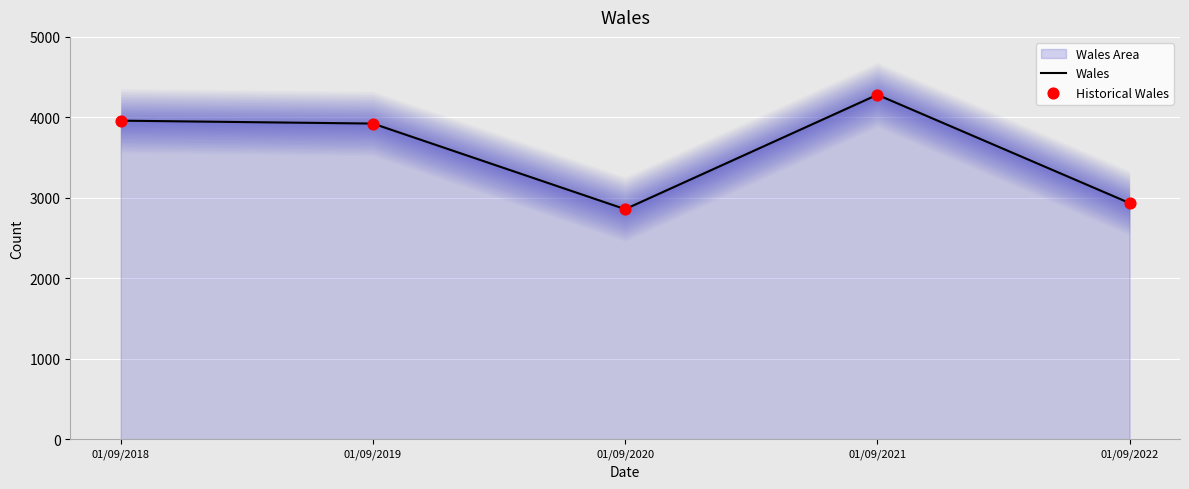

What is the total value across all series at 01/09/2018?

7918